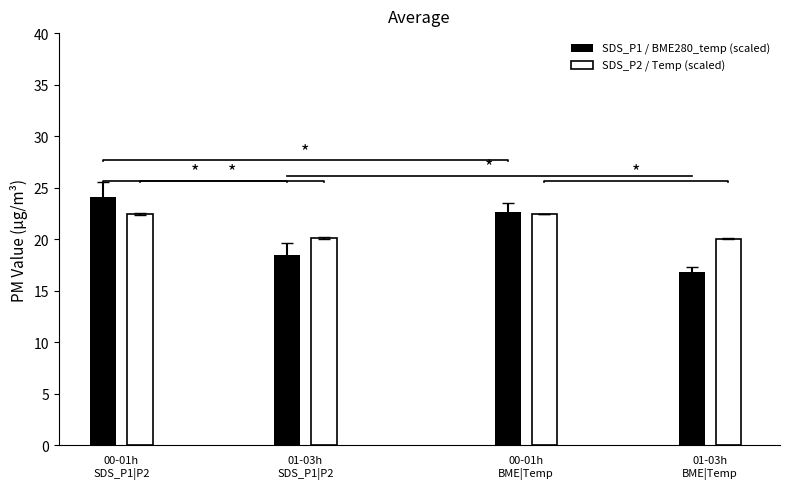

What is the value of the SDS_P2 / Temp (scaled) bar at the 4th from the left?

20.0